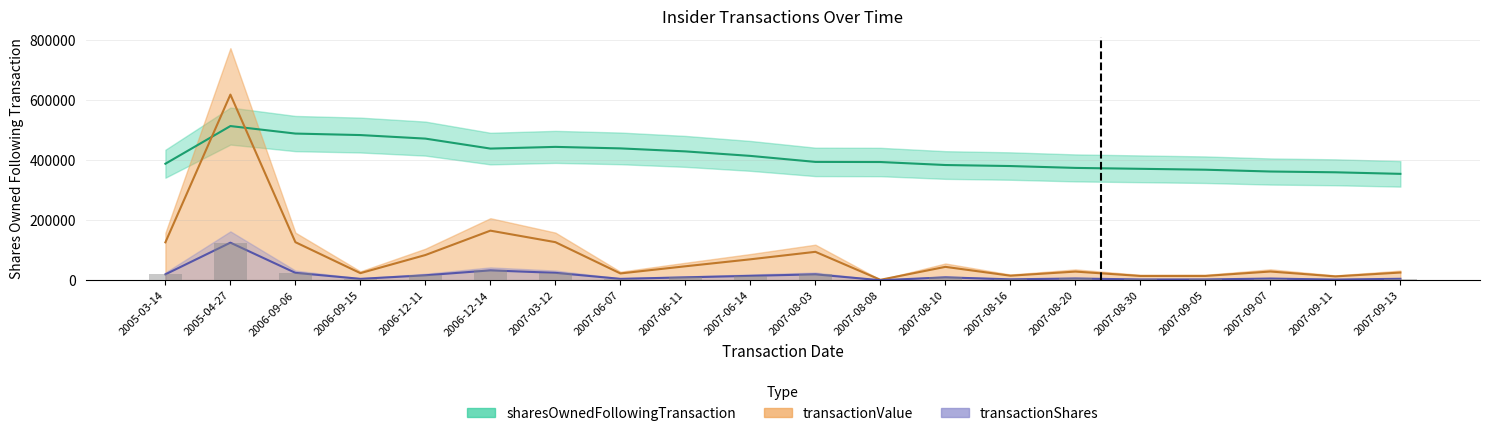

What are all the series names shown in the legend?

sharesOwnedFollowingTransaction, transactionValue, transactionShares